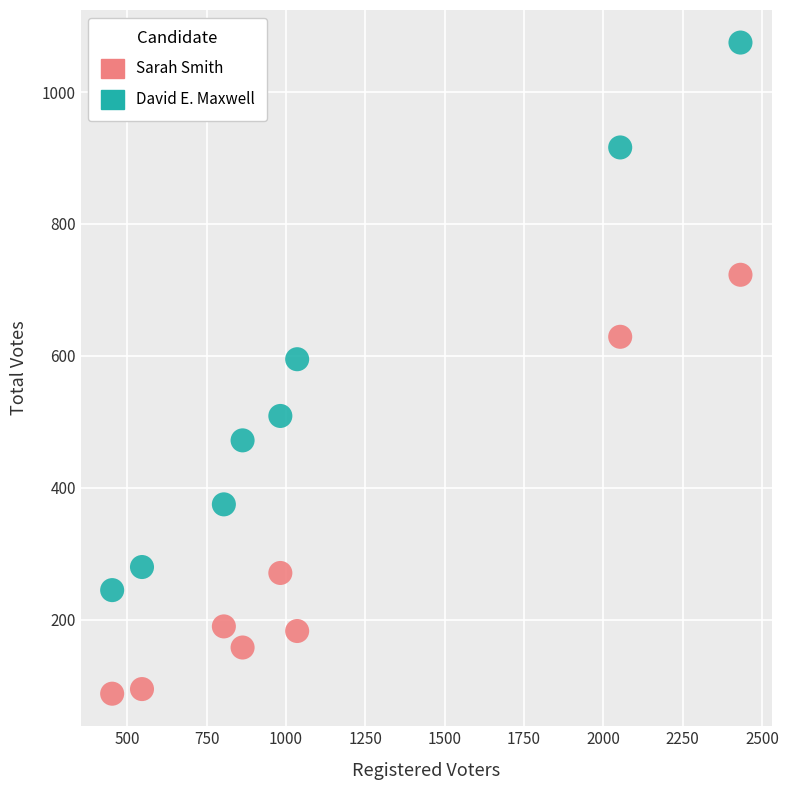

Which series reaches the minimum Y coordinate?

Sarah Smith